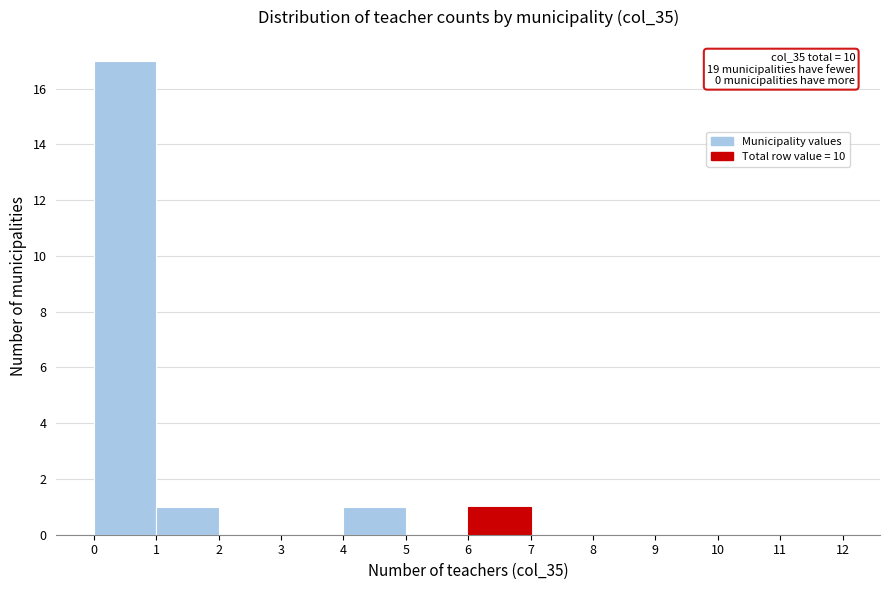

Over which range of the x-axis is the bar tallest?

0 to 1